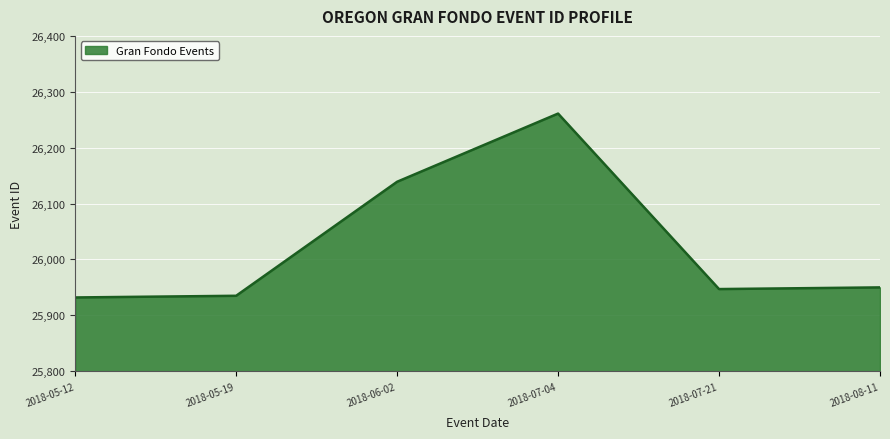

Is it true that the value at 2018-06-02 is 39418?

False